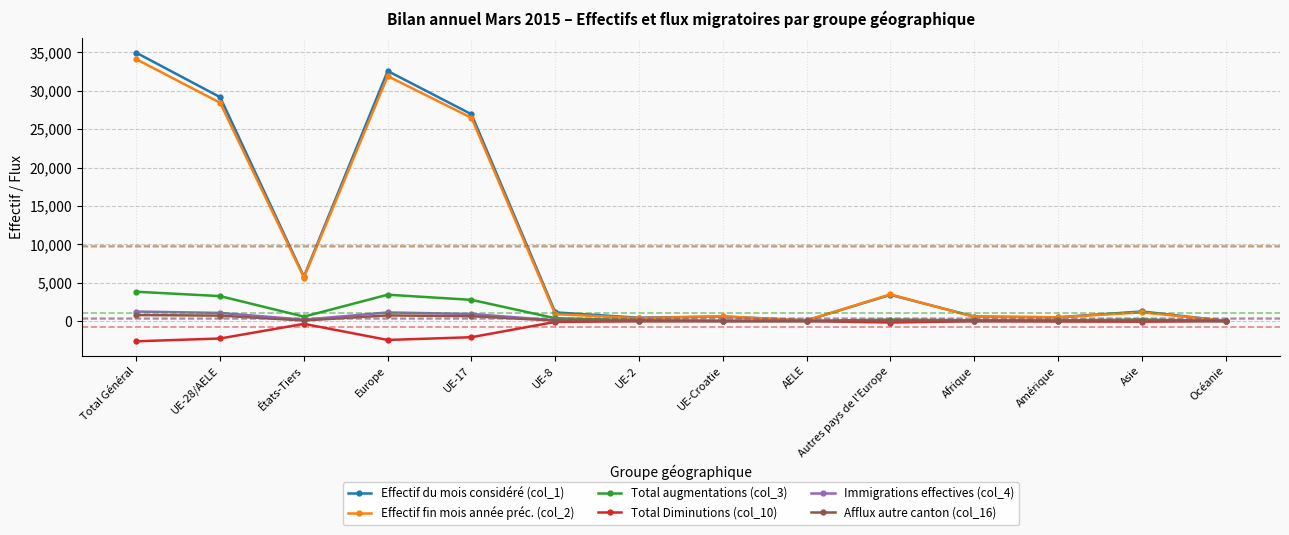

The value of Immigrations effectives (col_4) at UE-28/AELE is 1057. True or false?

True